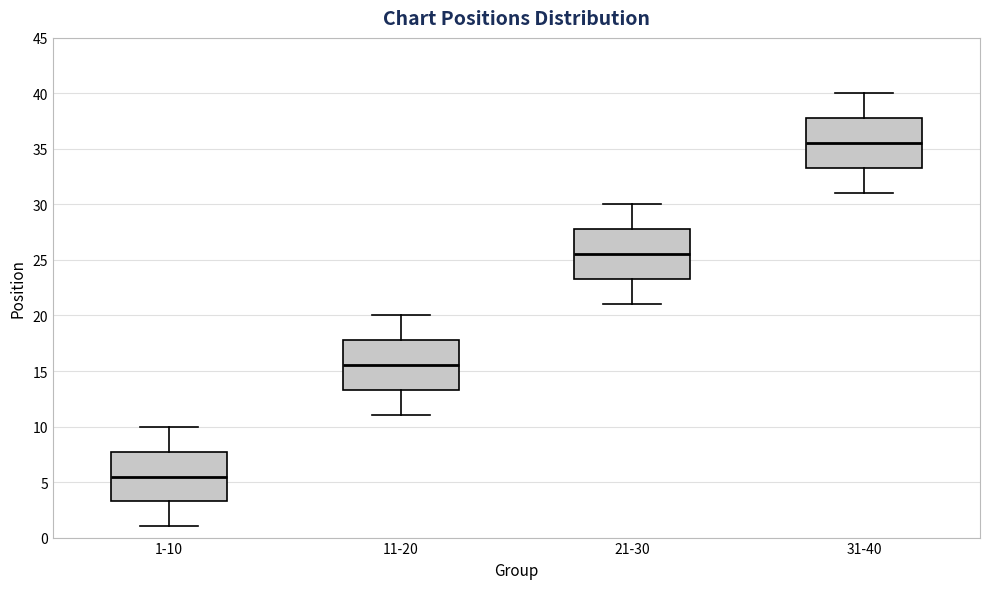

Reading left to right, transcribe this box plot: for each box, give where its median line is, the range the box spans, and where its two whiskers end, as read against the y-axis. The values are not printed on the chart, so give them approximately, as read against the axis.

1-10: median 5.5, box 3.5 to 8.0, whiskers 1.0 to 10.0
11-20: median 15.5, box 13.5 to 18.0, whiskers 11.0 to 20.0
21-30: median 25.5, box 23.5 to 28.0, whiskers 21.0 to 30.0
31-40: median 35.5, box 33.5 to 38.0, whiskers 31.0 to 40.0